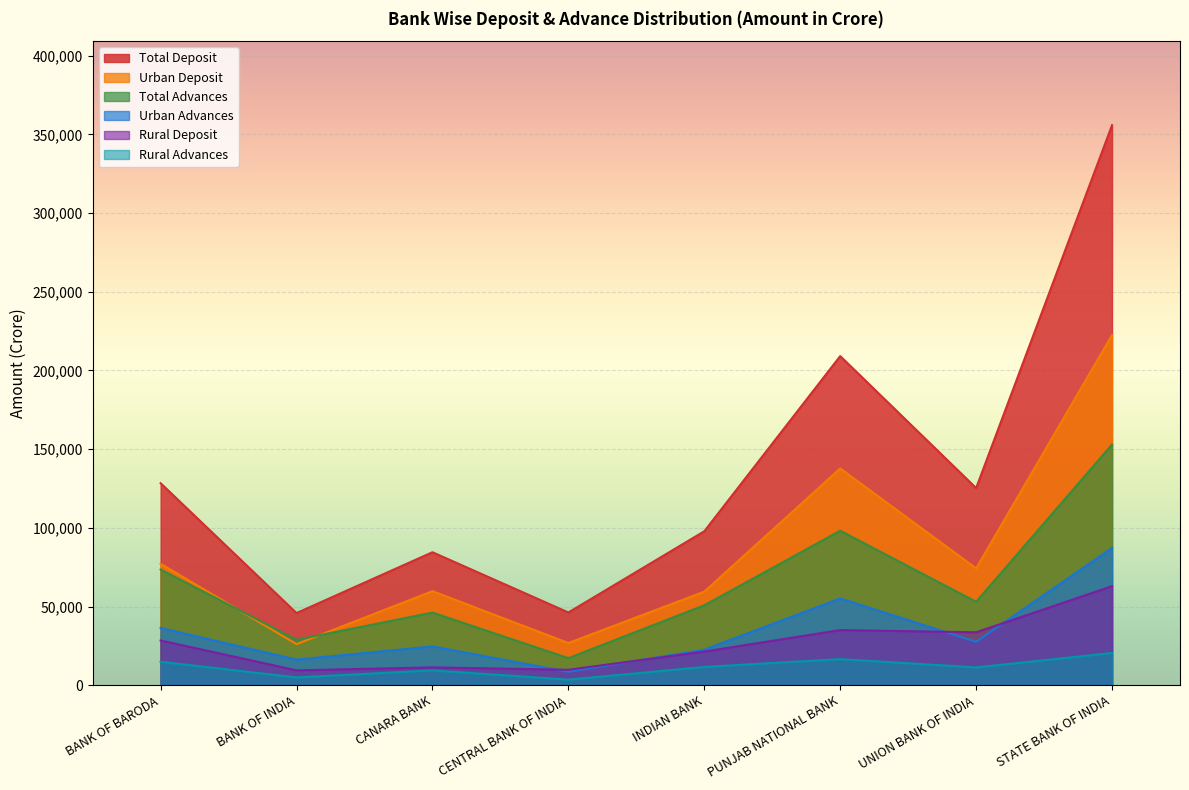

Which series changed the most between BANK OF BARODA and BANK OF INDIA?

Total Deposit